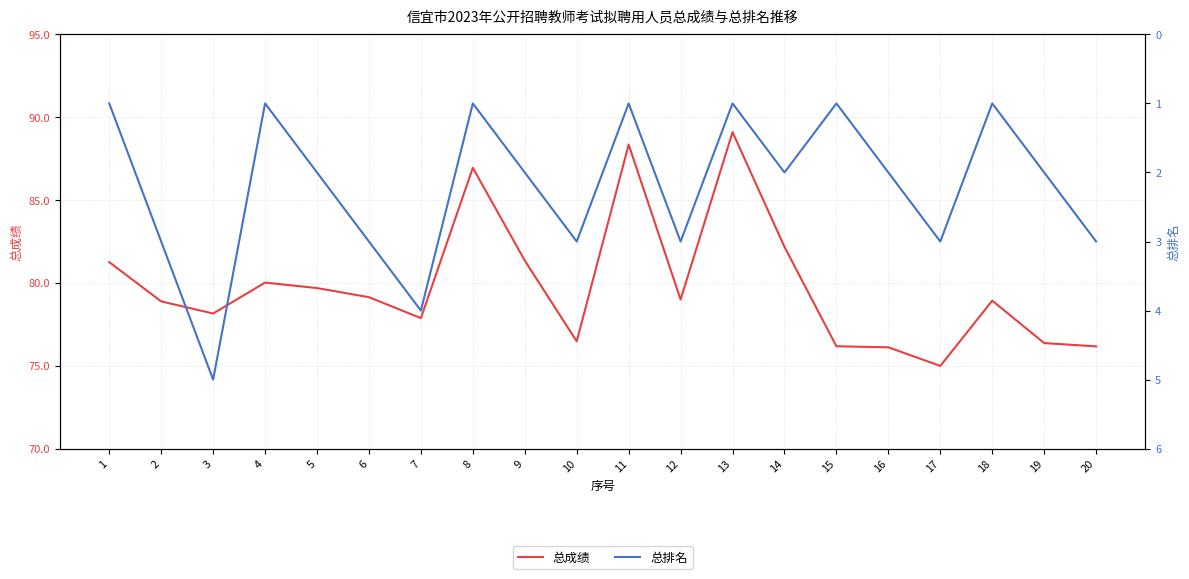

What is the sum of all 总成绩 values?

1597.2